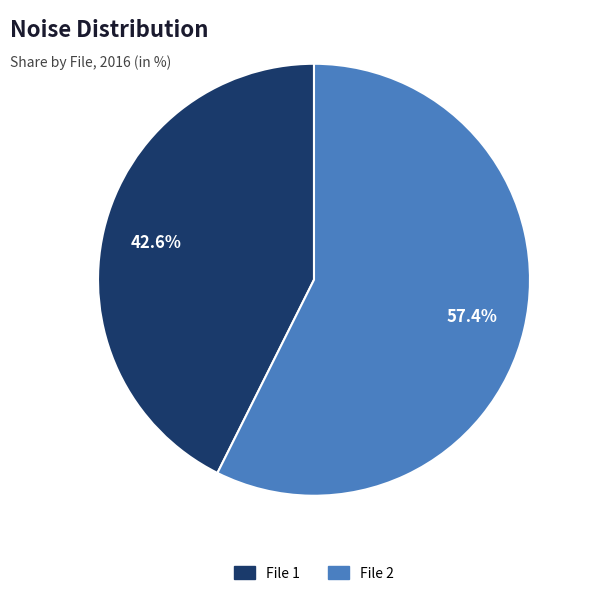

What portion of the pie excludes File 1?

57.4%